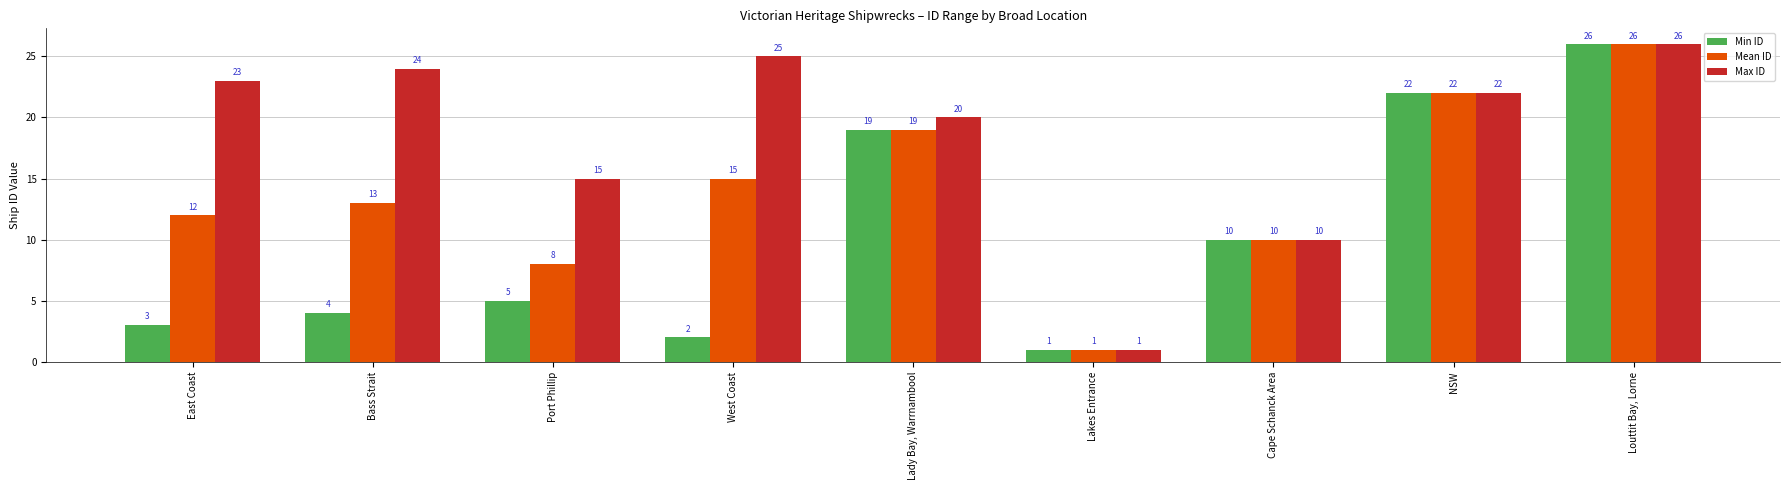

What are all the series names shown in the legend?

Min ID, Mean ID, Max ID